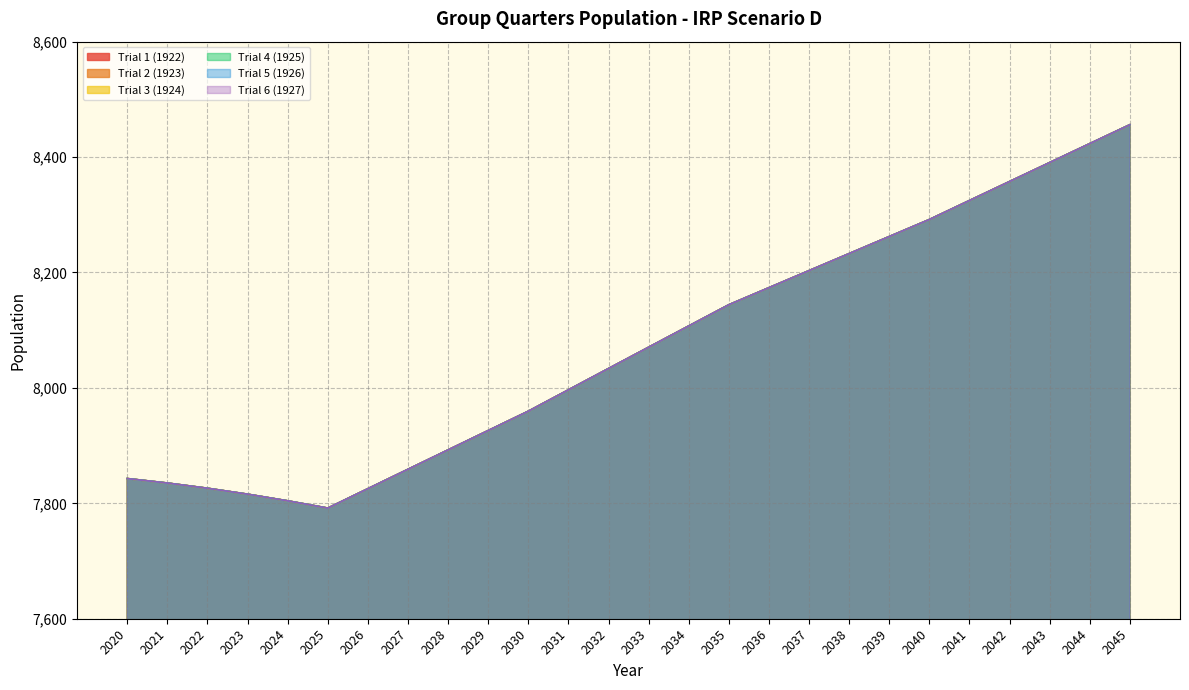

How many categories are shown in the chart?

26